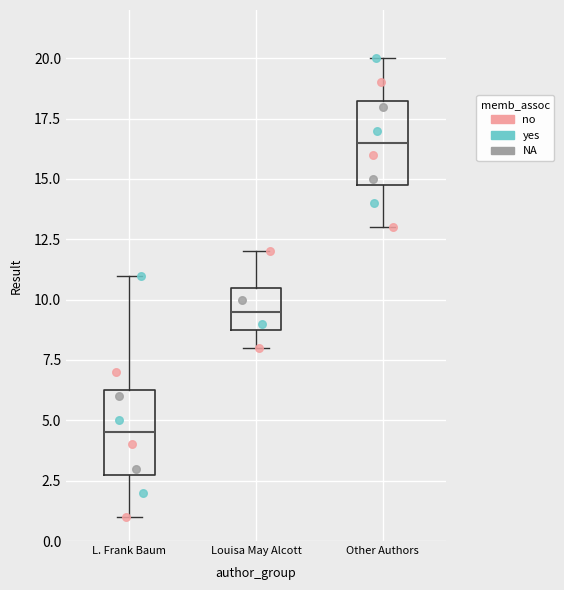

Reading left to right, transcribe this box plot: for each box, give where its median line is, the range the box spans, and where its two whiskers end, as read against the y-axis. The values are not printed on the chart, so give them approximately, as read against the axis.

L. Frank Baum: median 4.5, box 3.0 to 6.5, whiskers 1.0 to 11.0
Louisa May Alcott: median 9.5, box 9.0 to 10.5, whiskers 8.0 to 12.0
Other Authors: median 16.5, box 15.0 to 18.5, whiskers 13.0 to 20.0